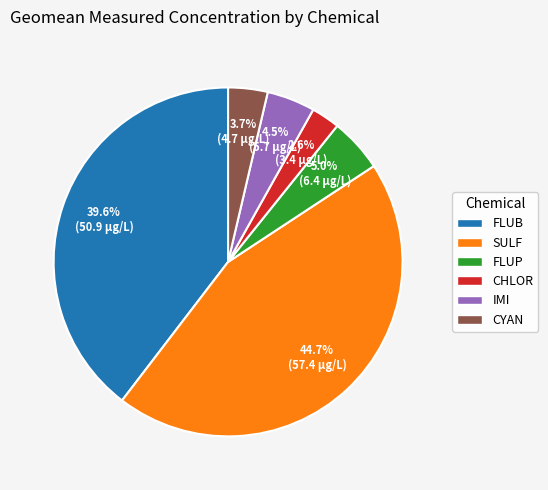

To the nearest percent, what percentage of the pie is CHLOR?

3%